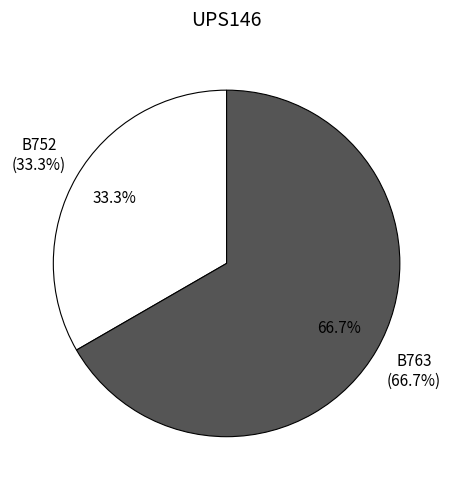

Which slice is the smallest?

B752